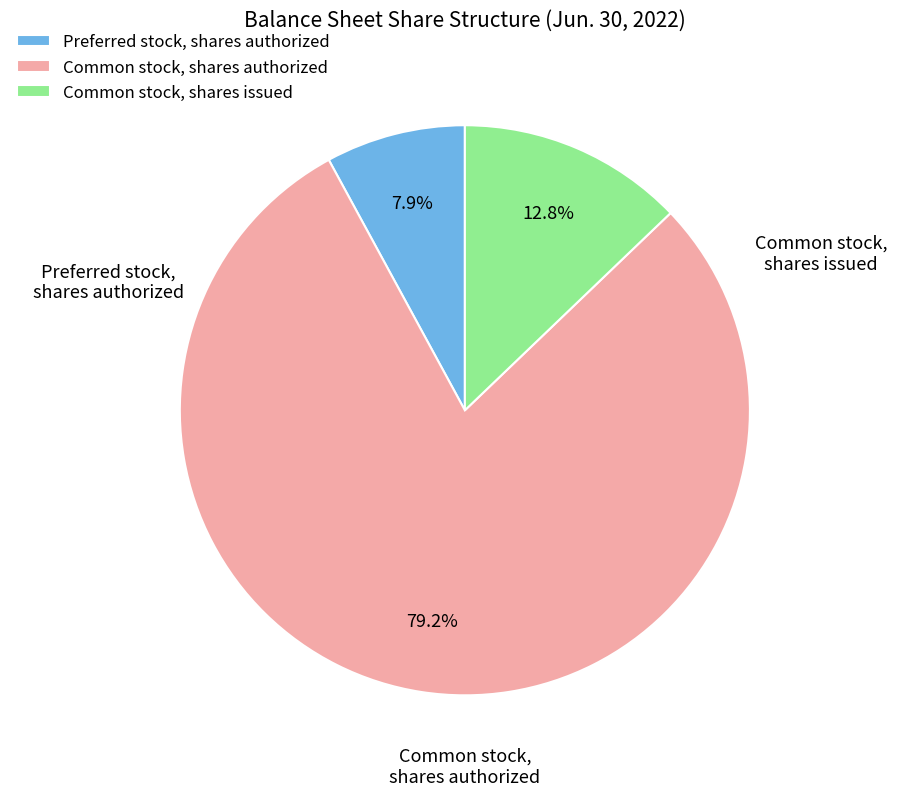

What is the largest slice in the pie chart?

Common stock, shares authorized